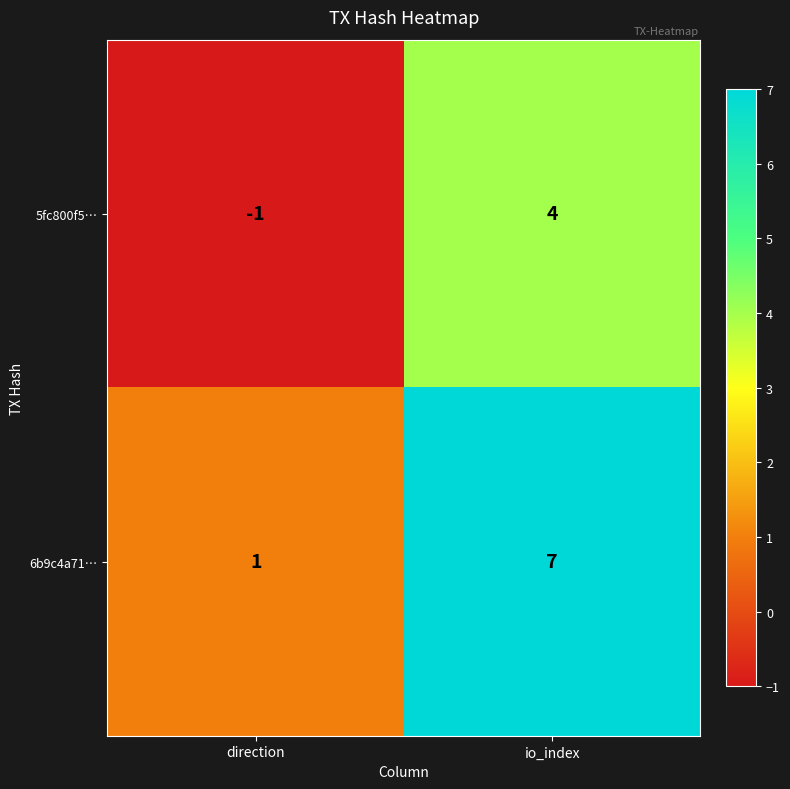

Reading right to left, list all the values displayed in this chart.

5fc800f5…: io_index=4	direction=-1
6b9c4a71…: io_index=7	direction=1